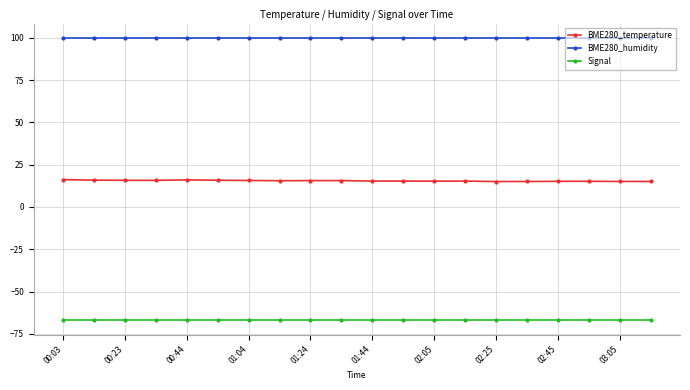

What is the minimum value shown in the chart?

-67.0